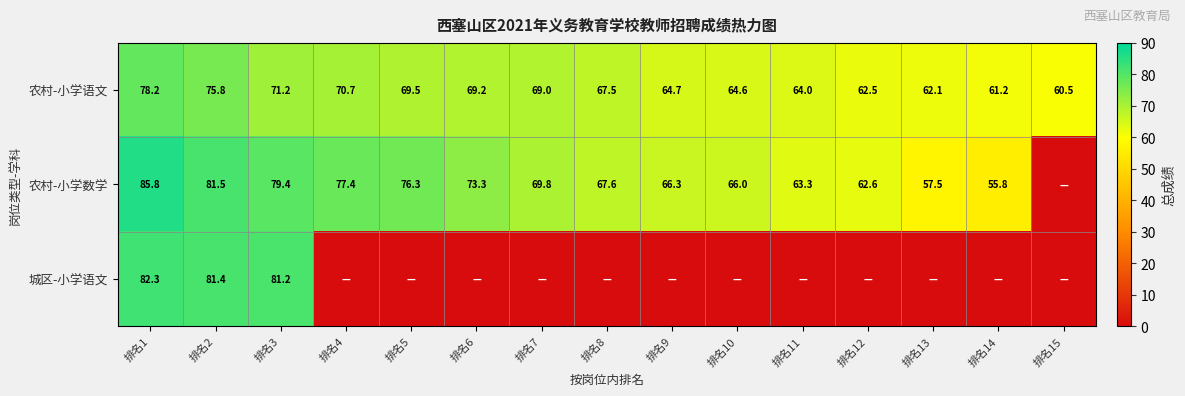

True or false: 农村-小学语文 has a value of 26.5 at 排名7.

False